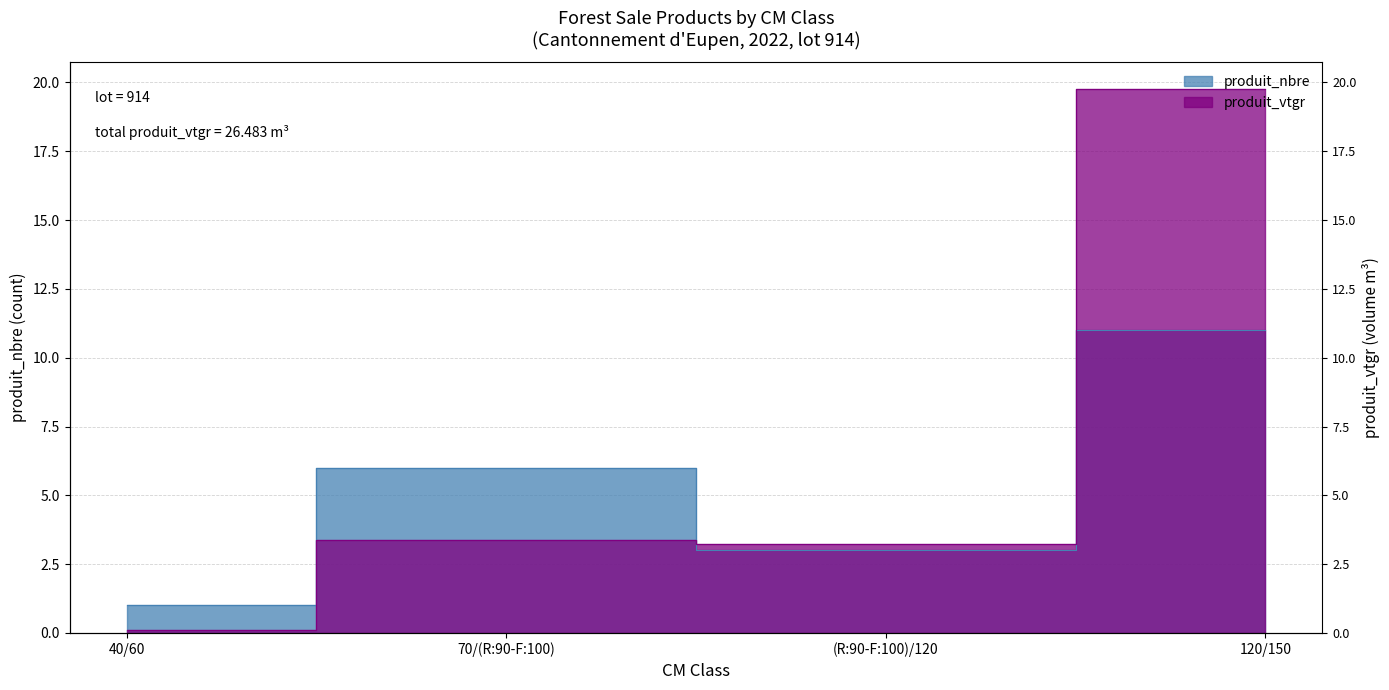

True or false: produit_nbre has a value of 1.0 at 40/60.

True